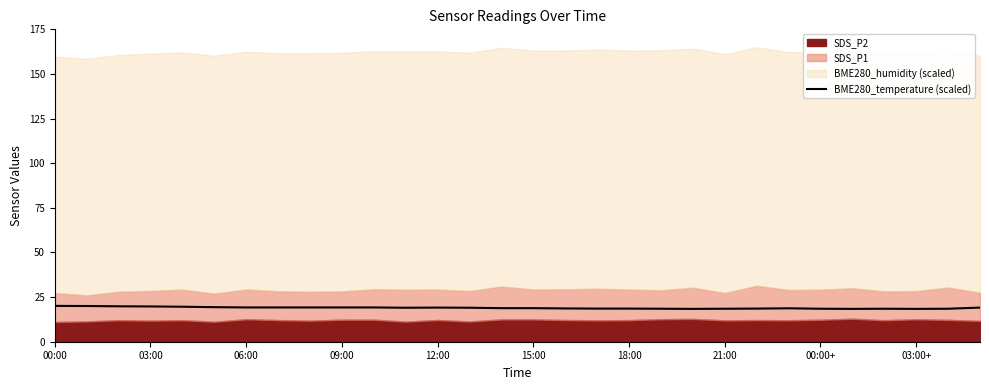

What is the smallest value displayed?

18.4